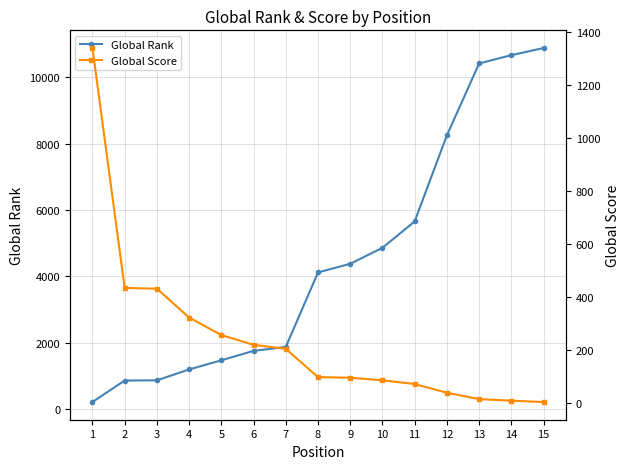

Reading left to right, list all the values displayed in this chart.

Global Rank: 216	864	869	1198	1473	1758	1875	4121	4381	4863	5658	8251	10417	10669	10883
Global Score: 1341	435	432	323	257	220	205	98	96	86	72	39	15	9	4